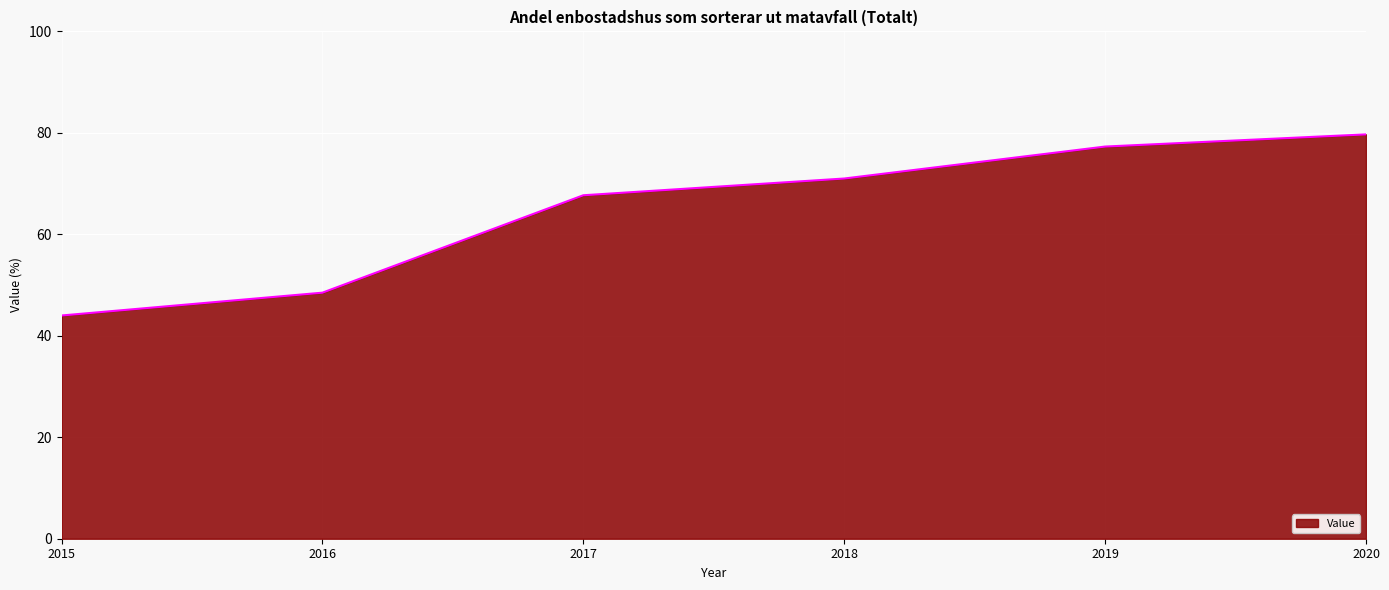

Rank the categories by value from highest to lowest.

2020, 2019, 2018, 2017, 2016, 2015